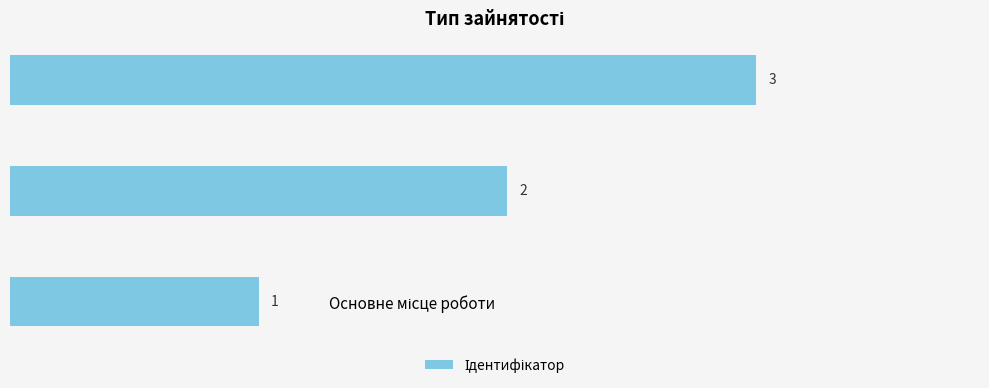

What is the sum of all values?

6